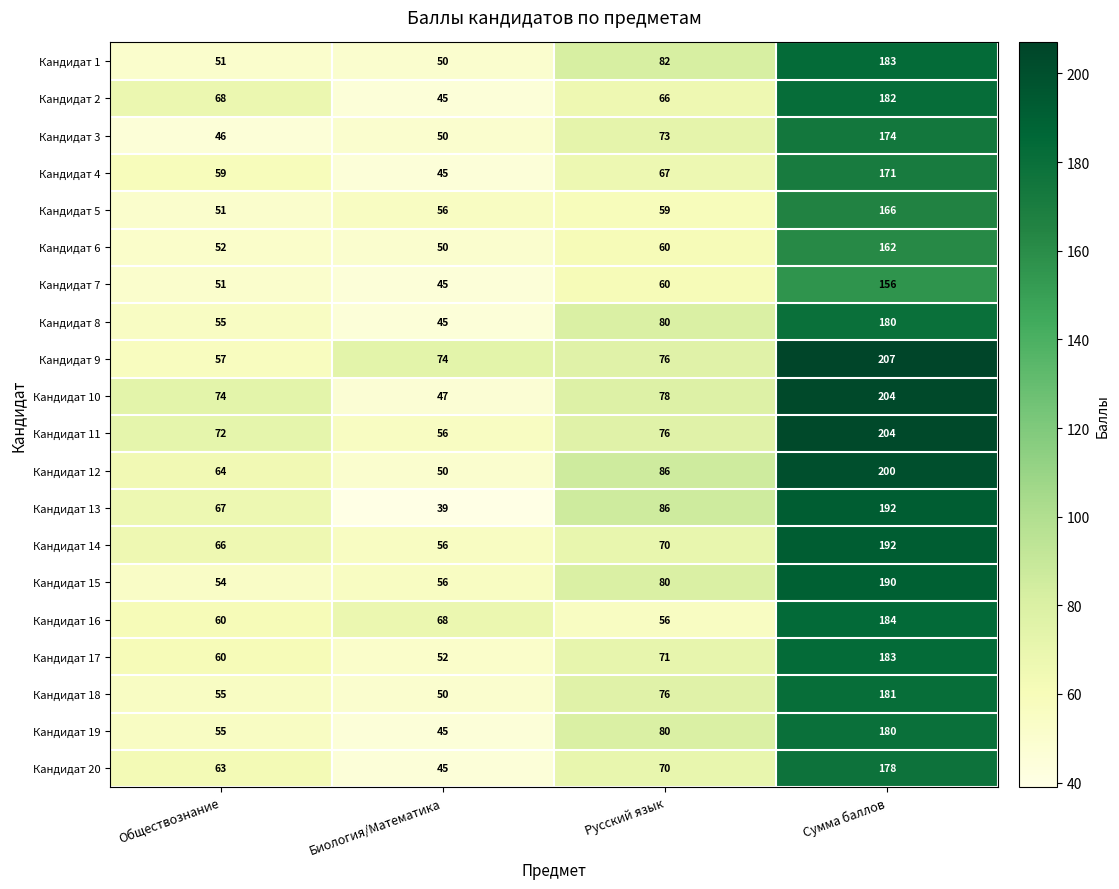

What is the difference between the Кандидат 7 values at Русский язык and Биология/Математика?

15